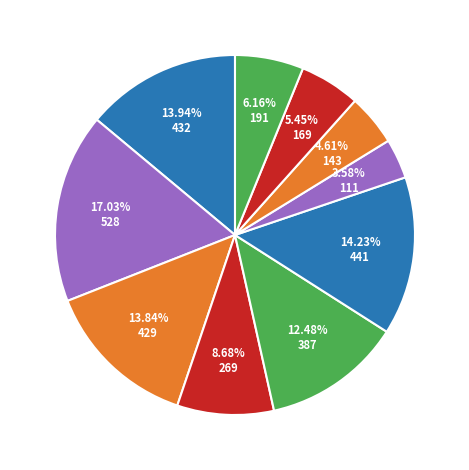

How many segments does this pie chart have?

10